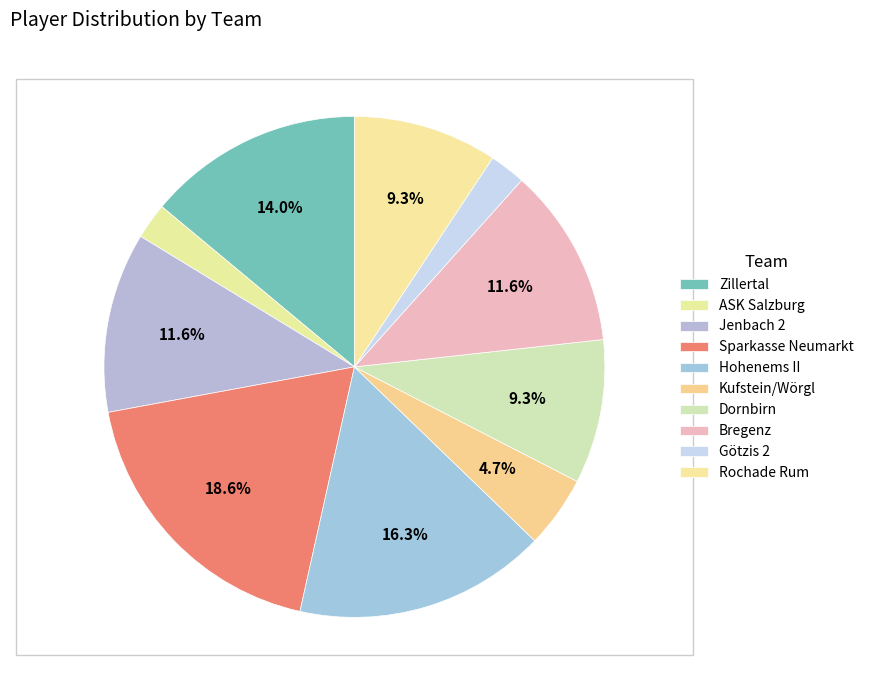

How many slices are in this pie chart?

10